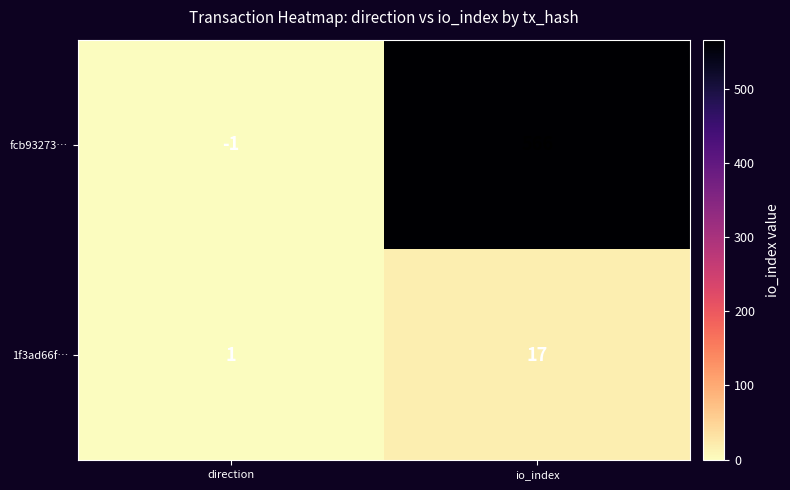

At how many categories does at least one series exceed 300?

1